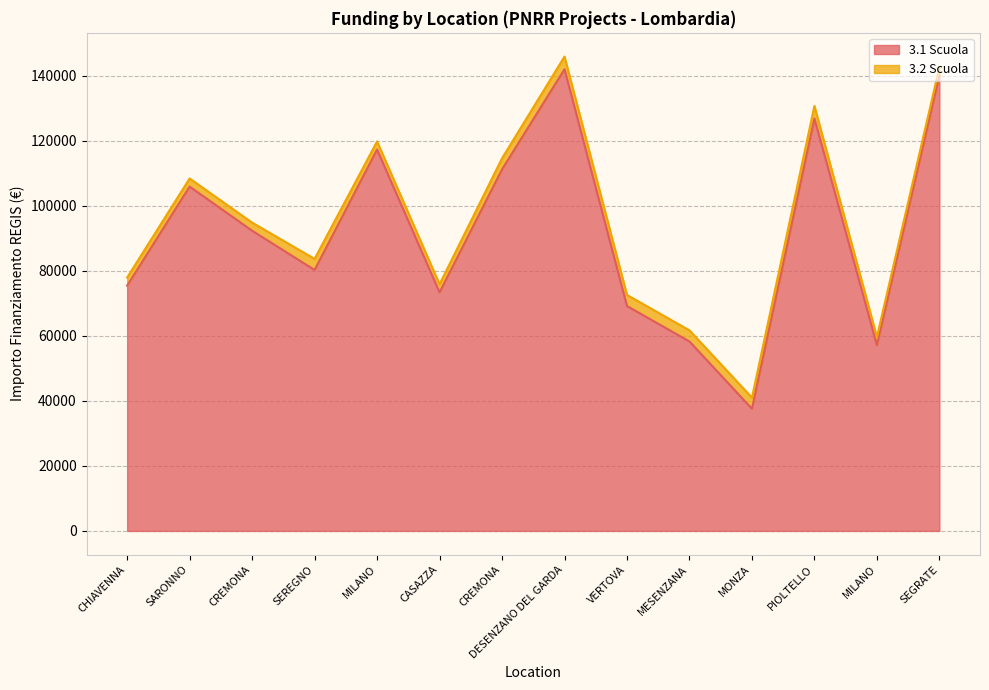

List the labels in order of value, smallest first.

MONZA, MILANO, MESENZANA, VERTOVA, CASAZZA, CHIAVENNA, SEREGNO, CREMONA, SARONNO, CREMONA, MILANO, PIOLTELLO, SEGRATE, DESENZANO DEL GARDA